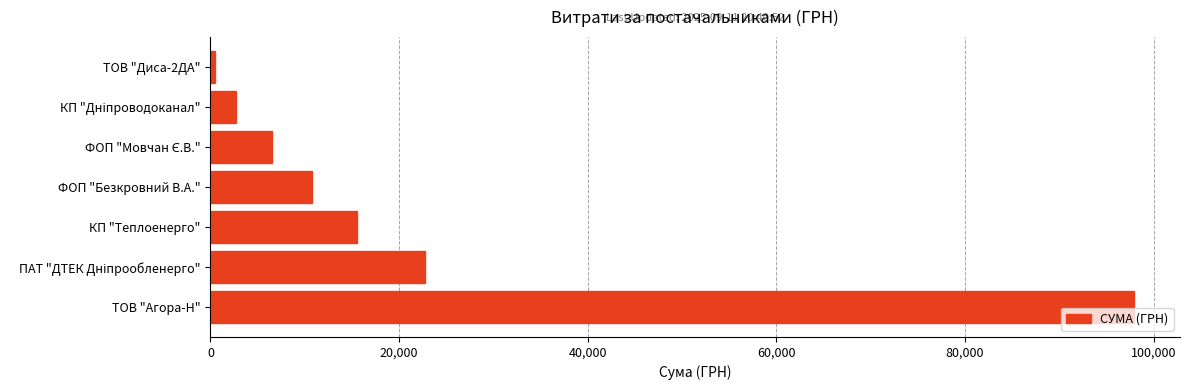

What is the minimum value shown in the chart?

450.0